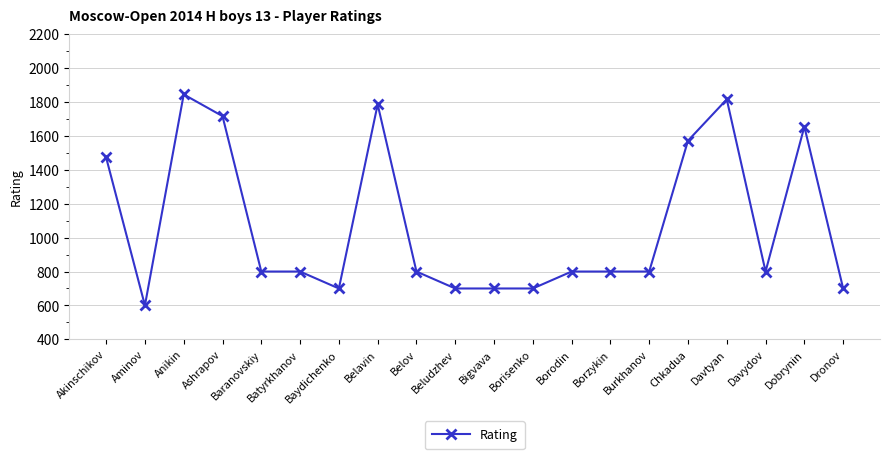

What is the label of the 8th point from the left?

Belavin